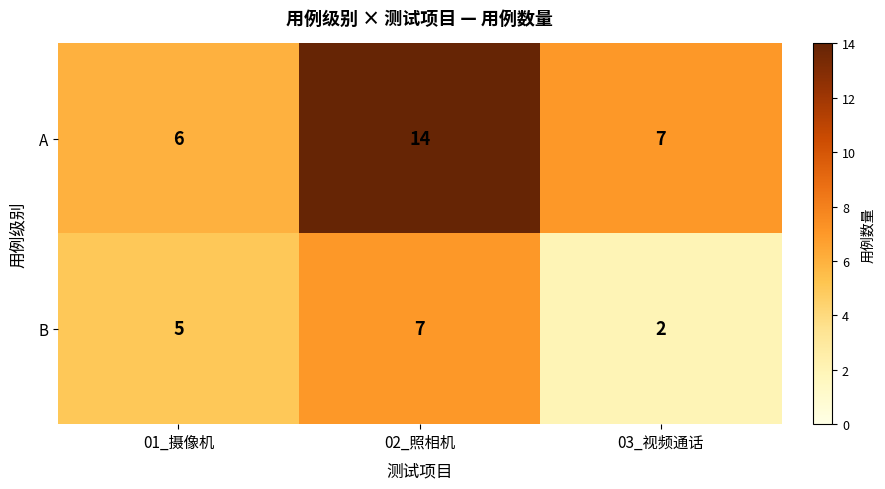

What is the sum of all B values?

14